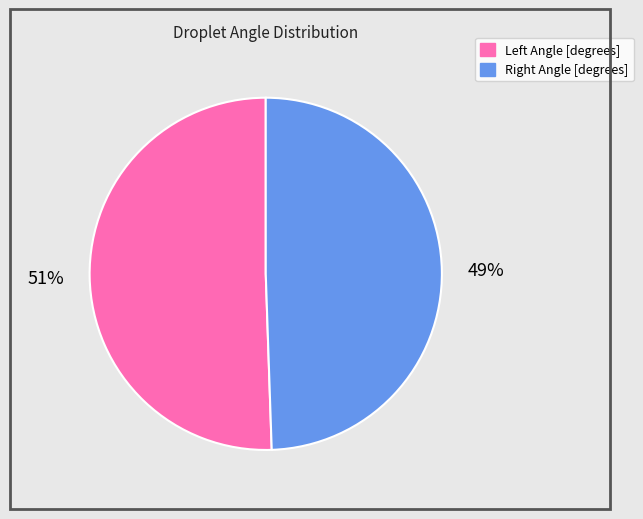

How many segments does this pie chart have?

2